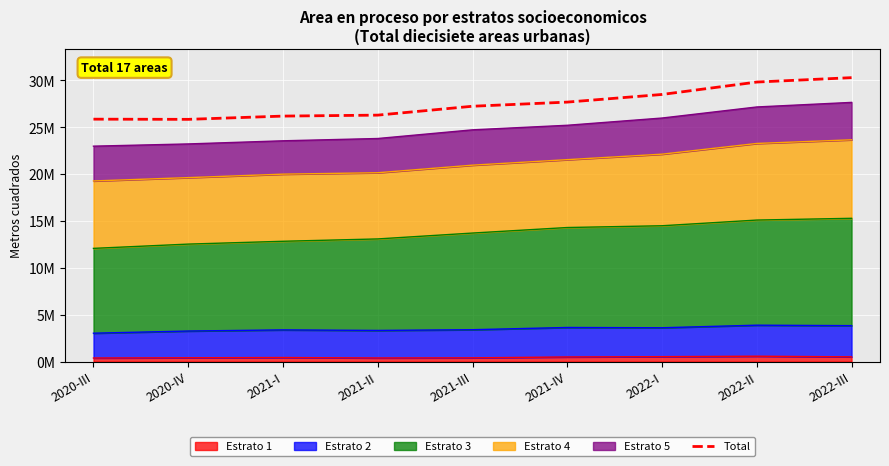

What is the value of the 4th point from the left?

26295517